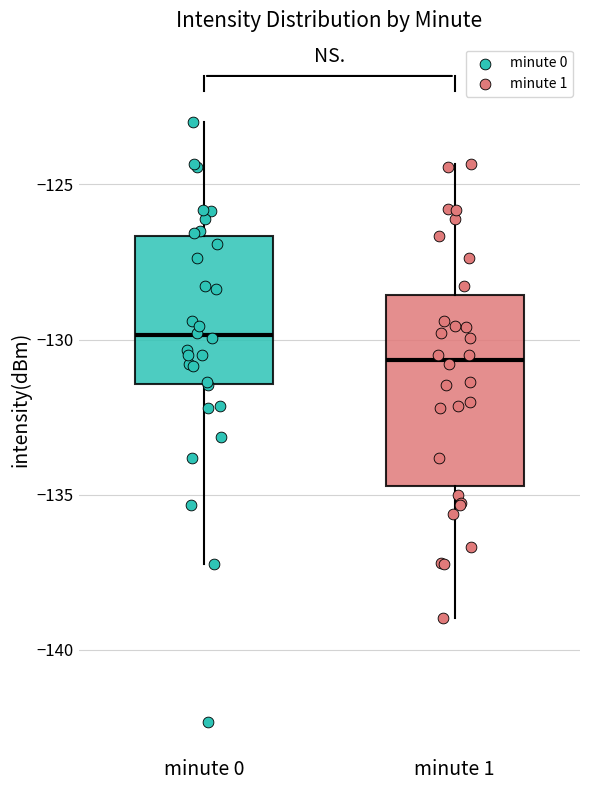

Reading left to right, transcribe this box plot: for each box, give where its median line is, the range the box spans, and where its two whiskers end, as read against the y-axis. The values are not printed on the chart, so give them approximately, as read against the axis.

minute 0: median -130.0, box -131.5 to -126.5, whiskers -137.0 to -123.0
minute 1: median -130.5, box -134.5 to -128.5, whiskers -139.0 to -124.5